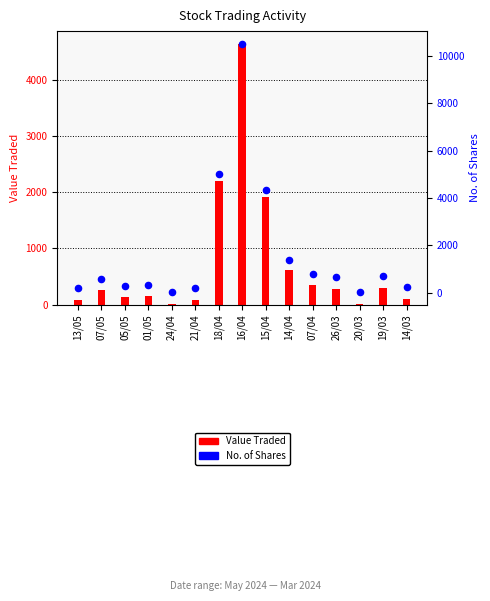

What are all the series names shown in the legend?

Value Traded, No. of Shares